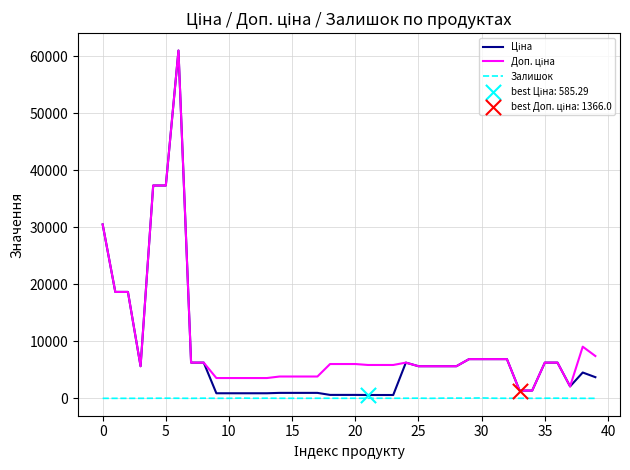

At how many categories does at least one series exceed 6561?

12